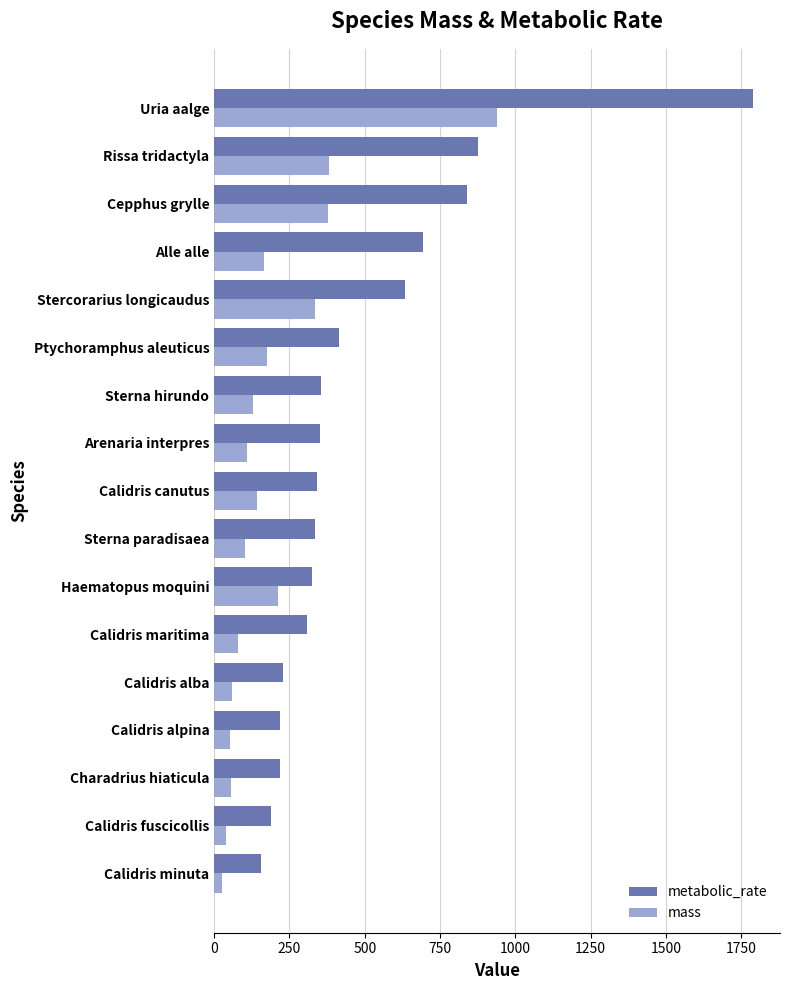

What is the spread (max minus min) of values at Sterna hirundo?

225.5